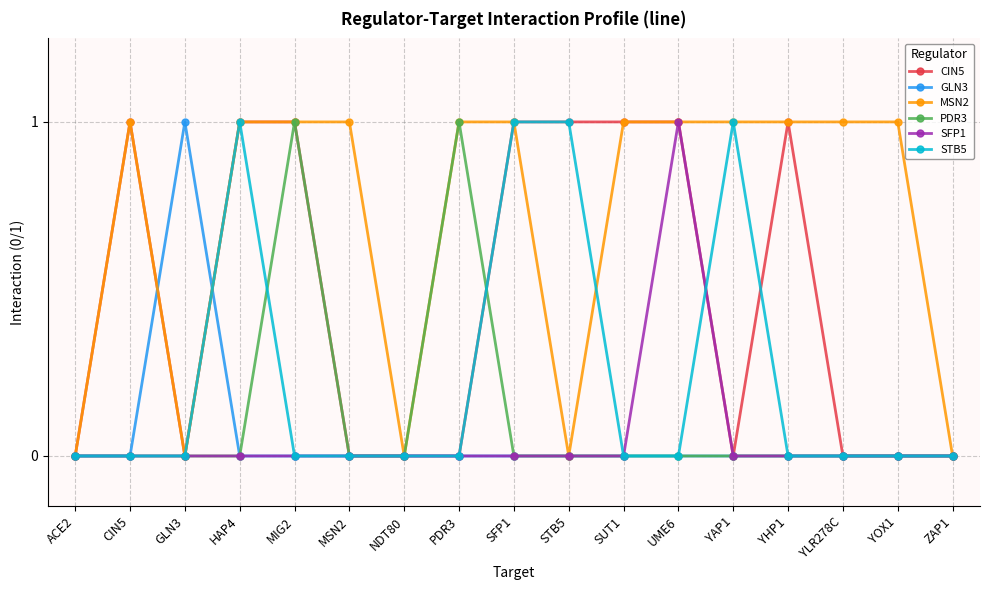

Where is the first local maximum for GLN3?

GLN3